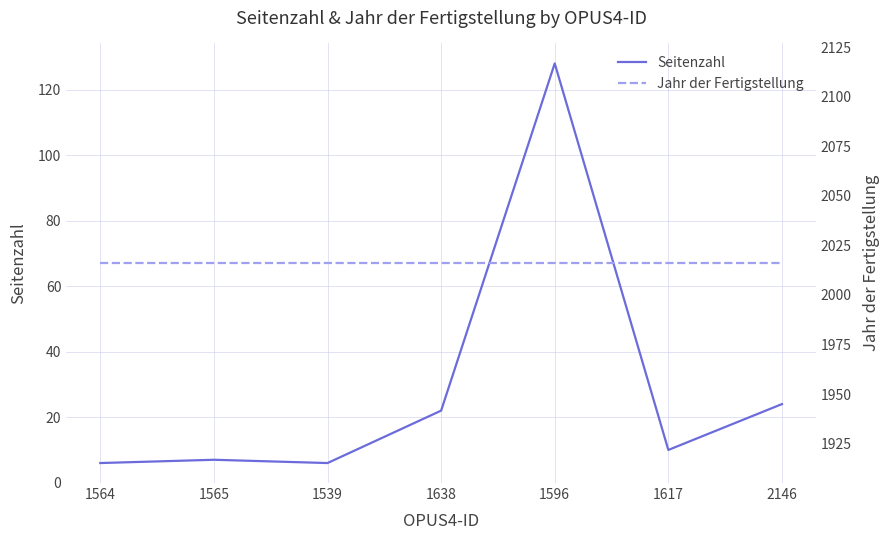

At which label does Seitenzahl first exceed 10?

1638